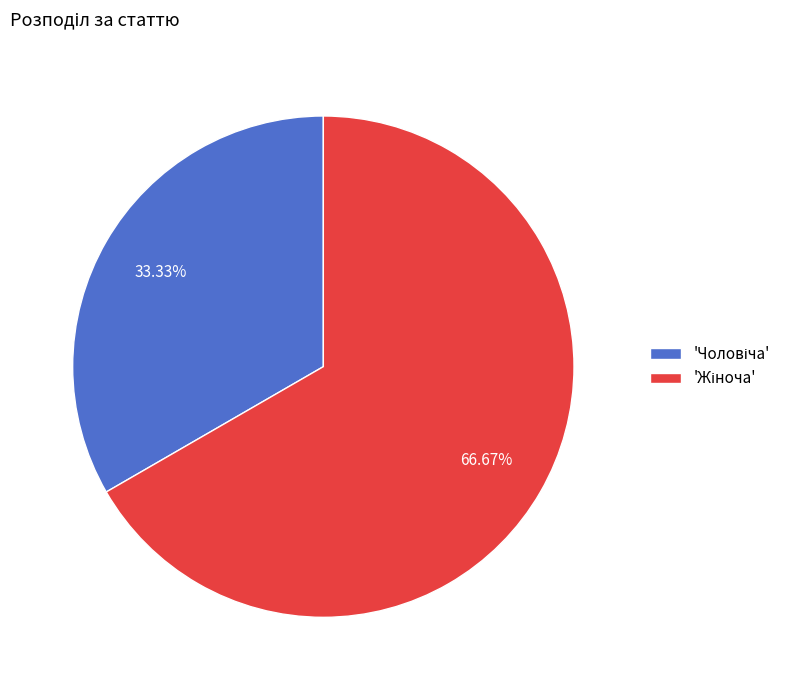

Is there a majority slice in this chart?

Yes